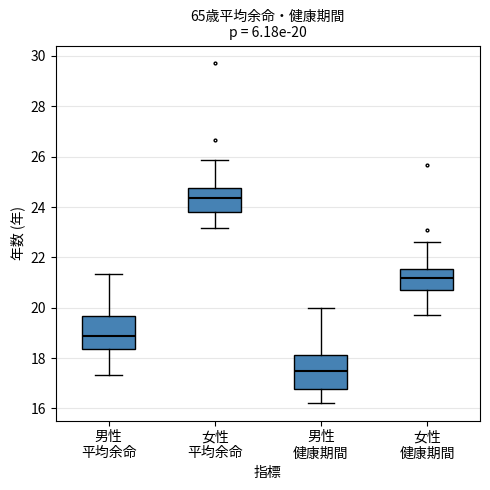

Which box's median line is the highest?

女性 平均余命